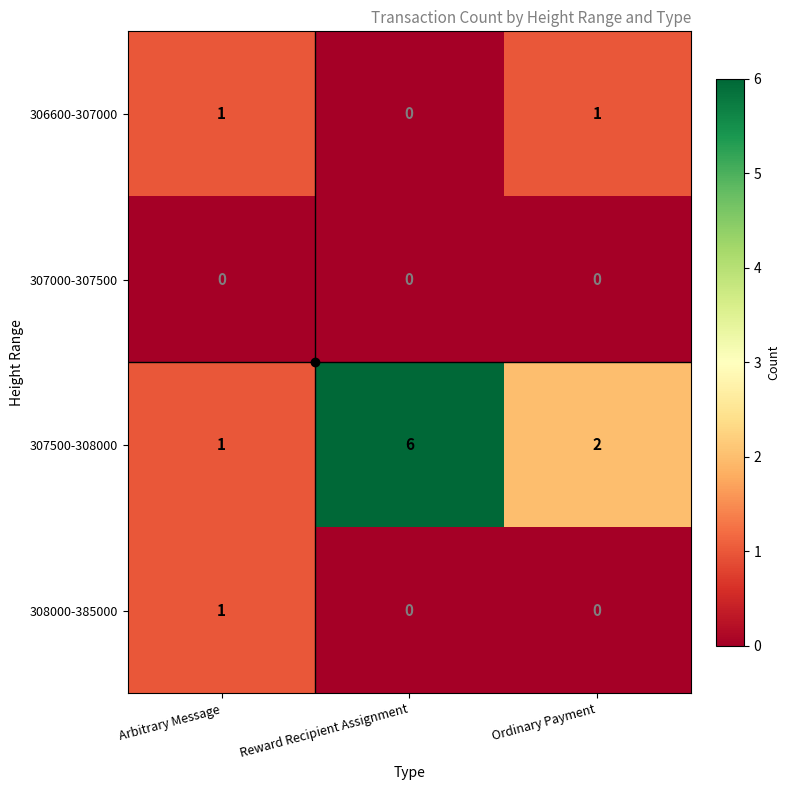

Where is 306600-307000 nearest to the value 0?

Reward Recipient Assignment